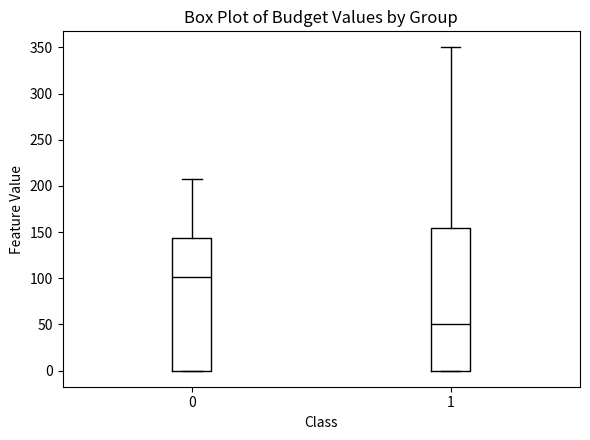

Comparing the boxes themselves (not the whiskers), which one is the tallest?

1